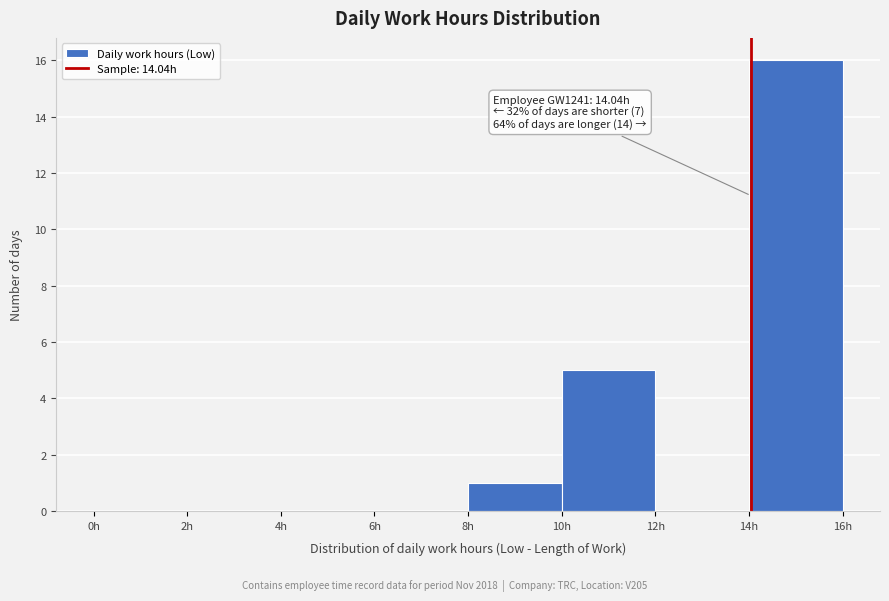

Over which range of the x-axis is the bar tallest?

14 to 16